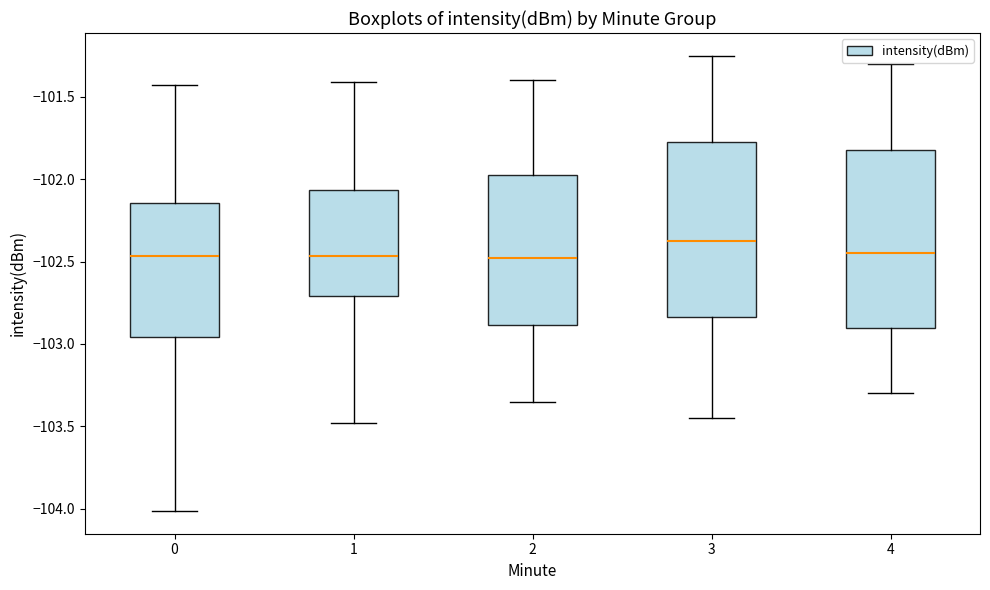

Reading left to right, read every box against the y-axis: the position of its median line, the range the box covers, and the ends of its whiskers. The values are not printed on the chart, so give them approximately, as read against the axis.

0: median -102.45, box -102.95 to -102.15, whiskers -104.00 to -101.45
1: median -102.45, box -102.70 to -102.05, whiskers -103.50 to -101.40
2: median -102.45, box -102.90 to -101.95, whiskers -103.35 to -101.40
3: median -102.35, box -102.85 to -101.75, whiskers -103.45 to -101.25
4: median -102.45, box -102.90 to -101.80, whiskers -103.30 to -101.30